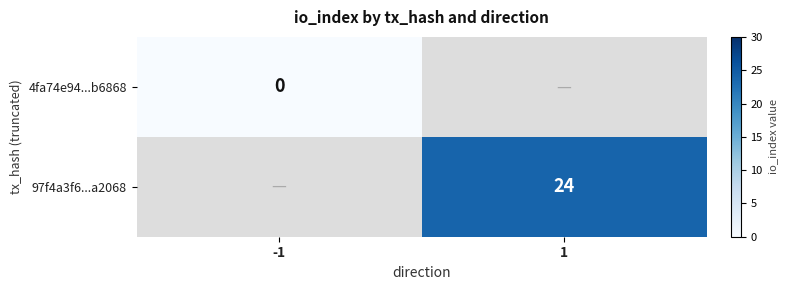

True or false: 97f4a3f6...a2068 has a value of 14 at 1.

False